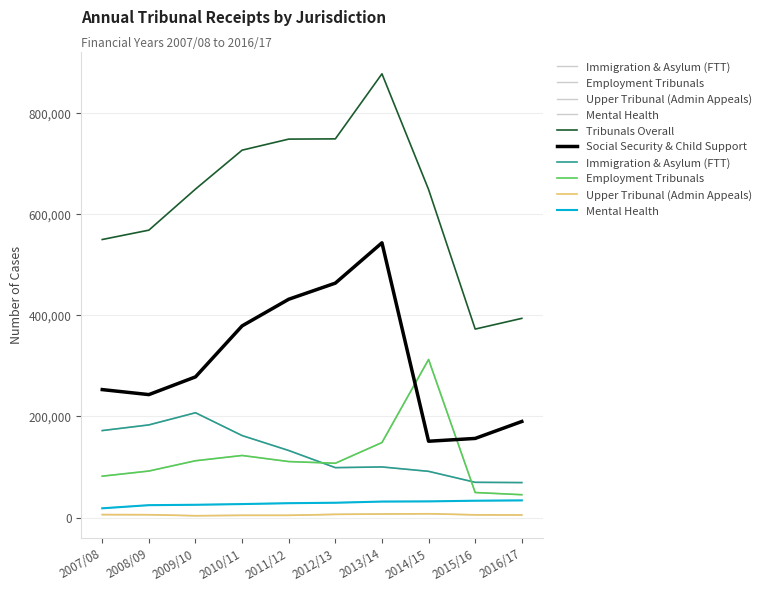

Is this an area chart (filled region under the line)?

No